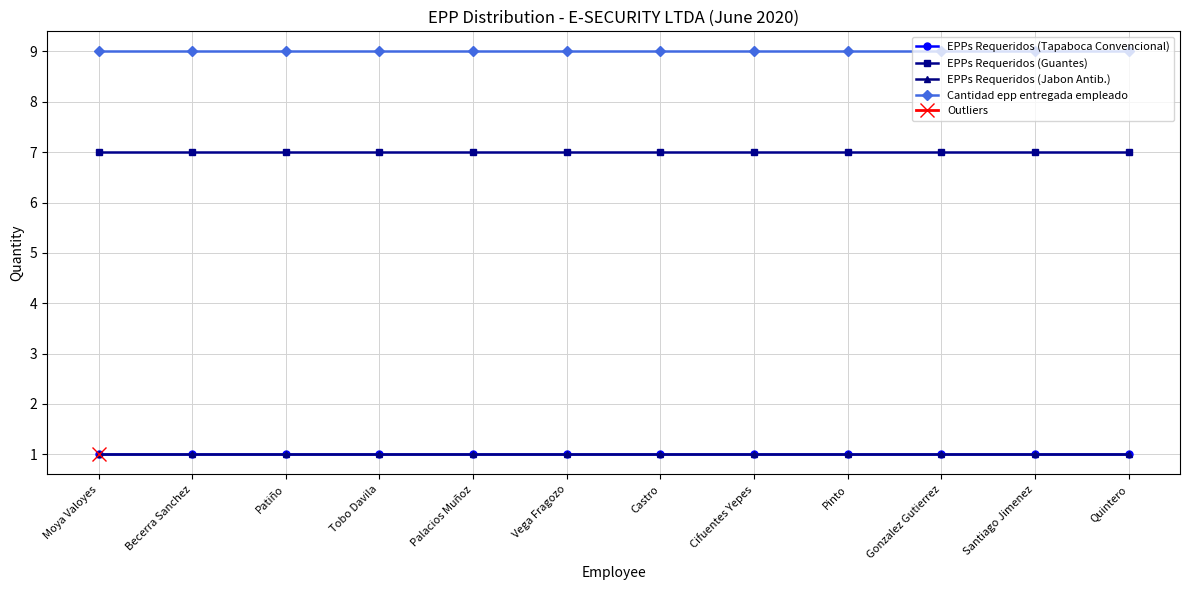

What is the value of the EPPs Requeridos (Guantes) point at the 10th from the left?

7